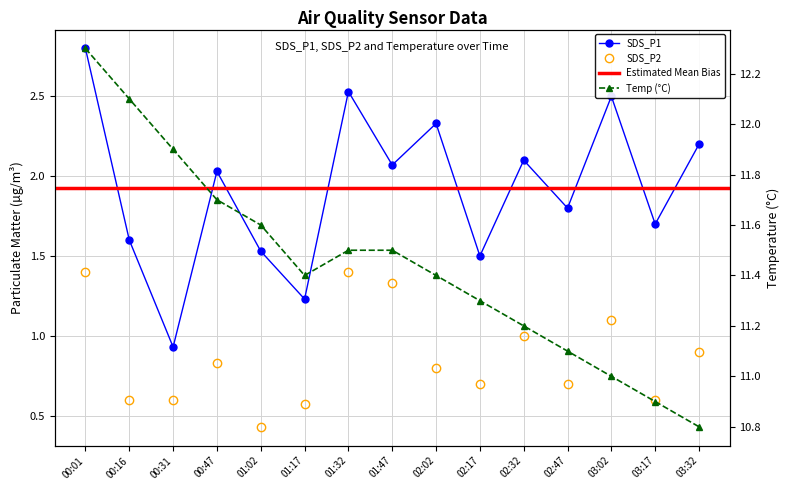

What is the label of the 15th point from the right?

00:01